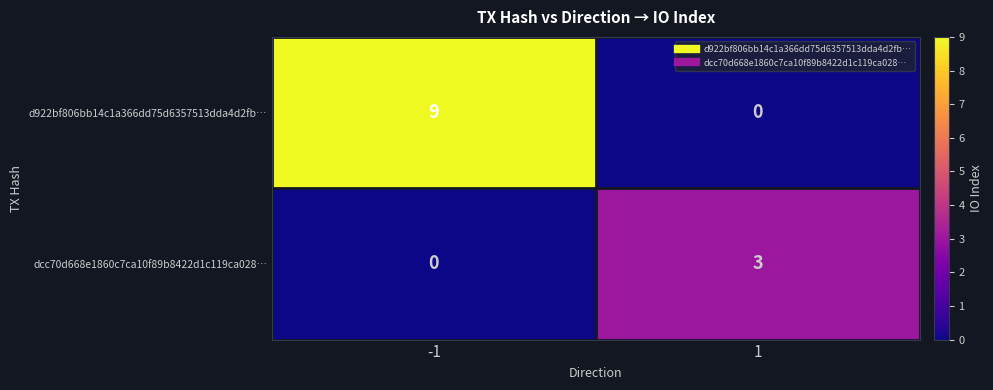

Reading right to left, transcribe all the data shown in this chart.

d922bf806bb14c1a366dd75d6357513dda4d2fb…: 1=0	-1=9
dcc70d668e1860c7ca10f89b8422d1c119ca028…: 1=3	-1=0